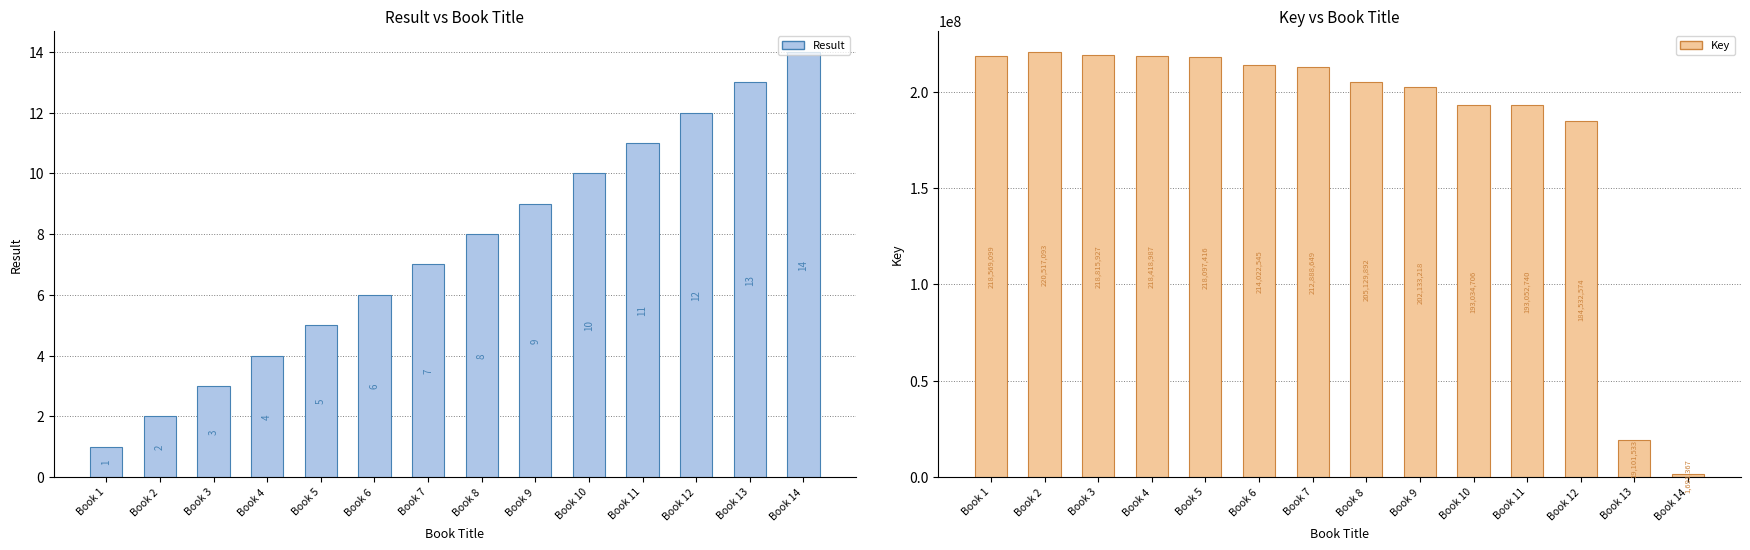

Rank the series by their average value, from highest to lowest.

Key, Result